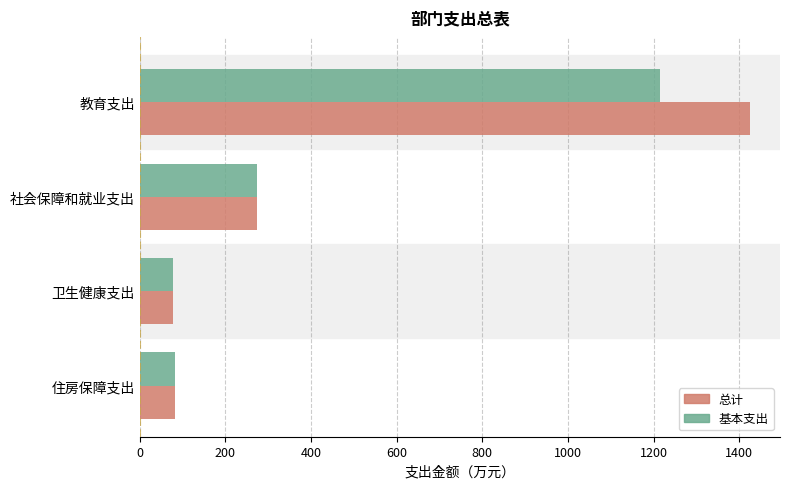

Which label corresponds to the largest value in the chart?

教育支出